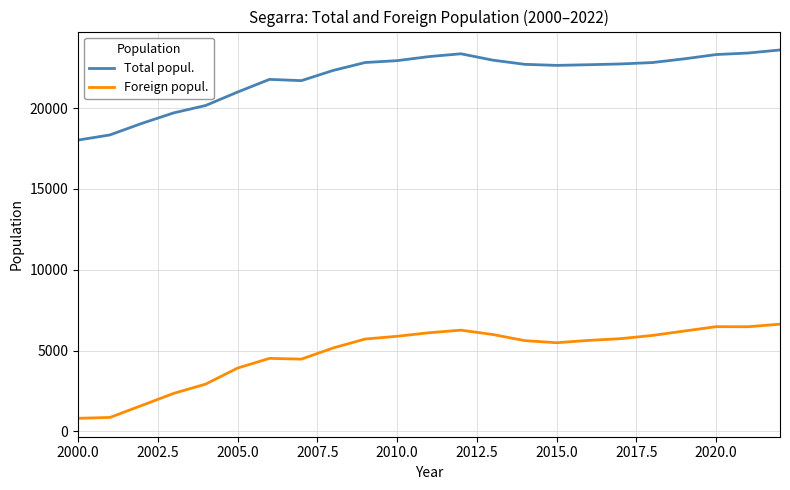

True or false: Foreign popul. and Total popul. intersect in this chart.

False